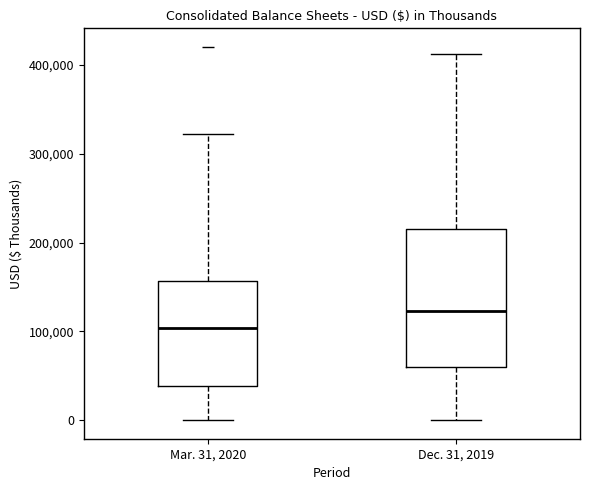

Which box's median line is the highest?

Dec. 31, 2019